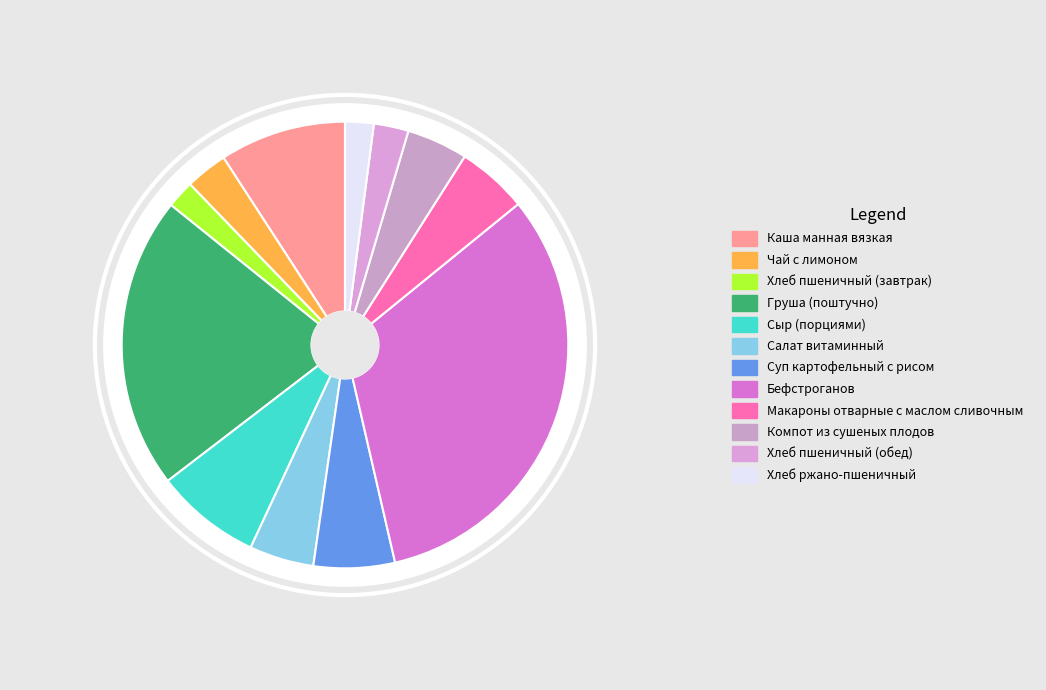

Which category has the smallest portion of the pie?

Хлеб пшеничный (завтрак)